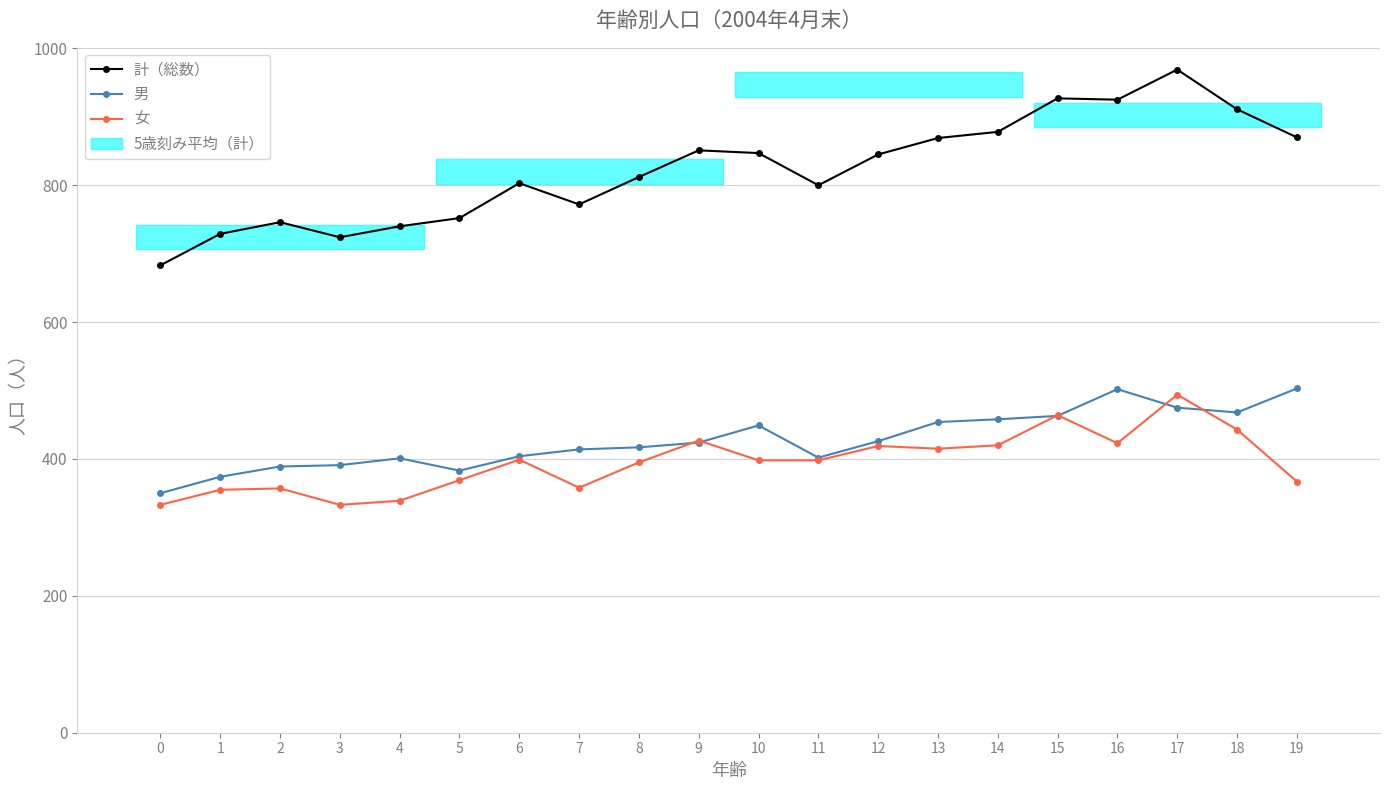

How many categories are shown in the chart?

20